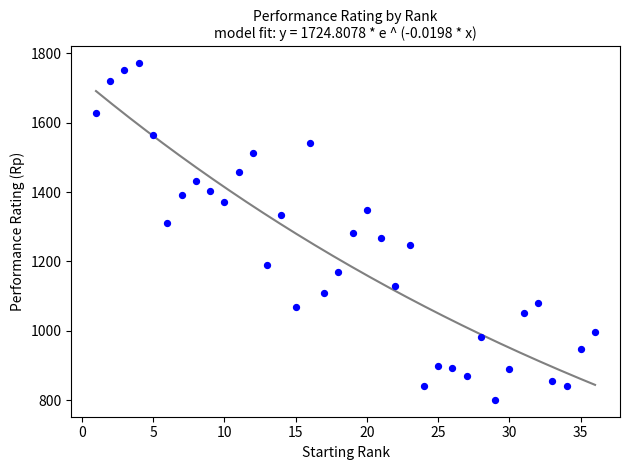

What is the range of X values (max minus min)?

35